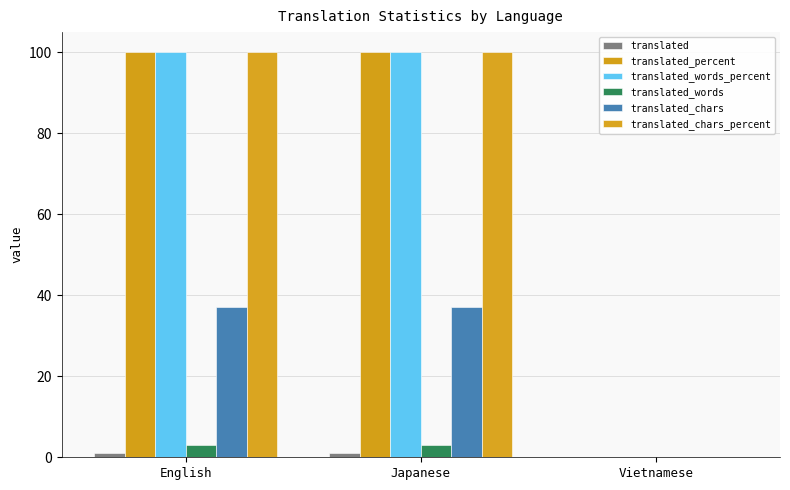

Which series has the widest spread of values?

translated_percent